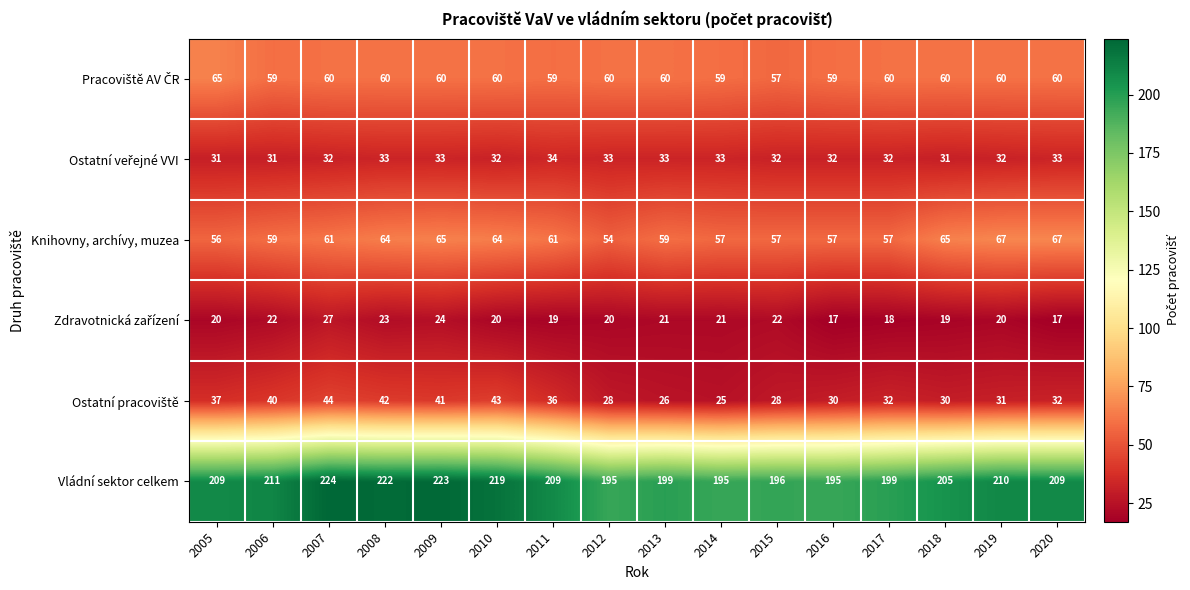

At how many categories does at least one series exceed 45?

16